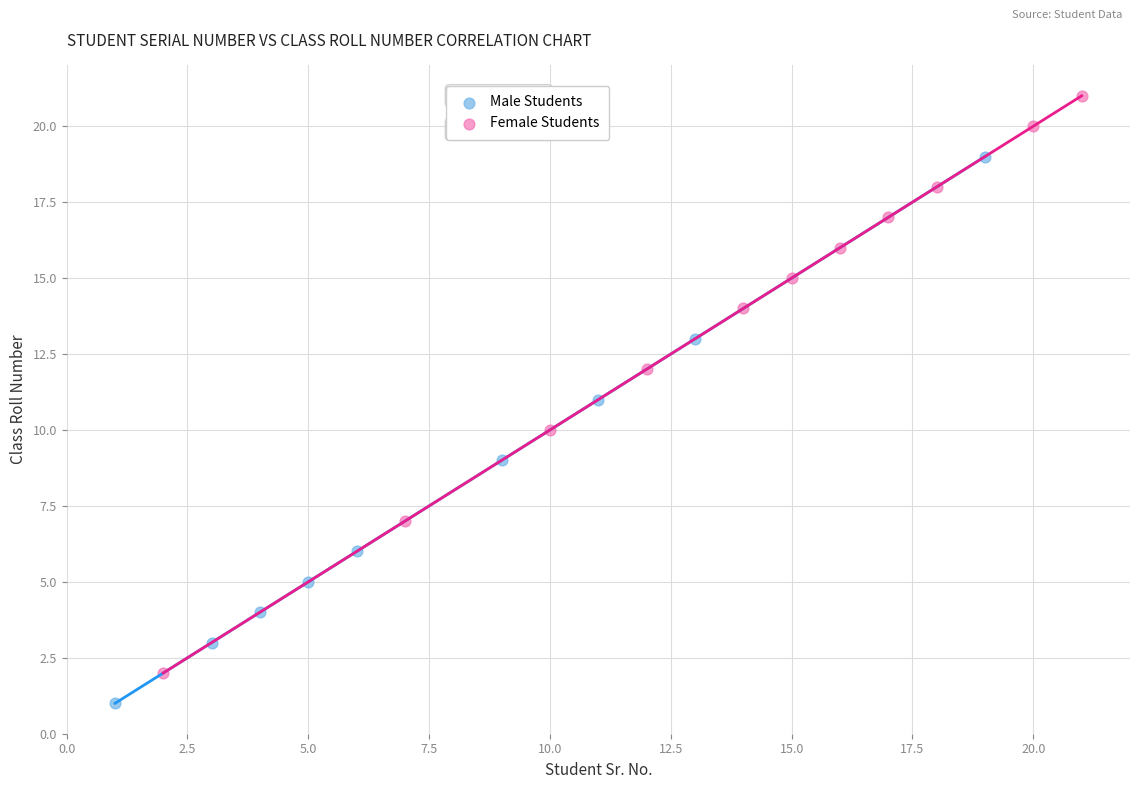

Which series reaches the minimum Y coordinate?

Male Students